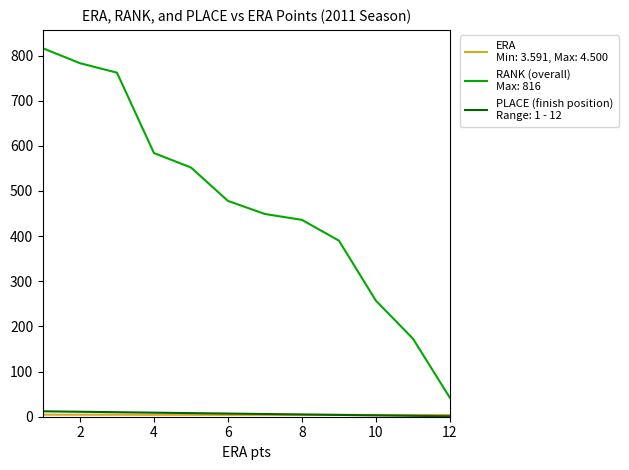

What is the value of the PLACE point at the 7th from the left?

7.0